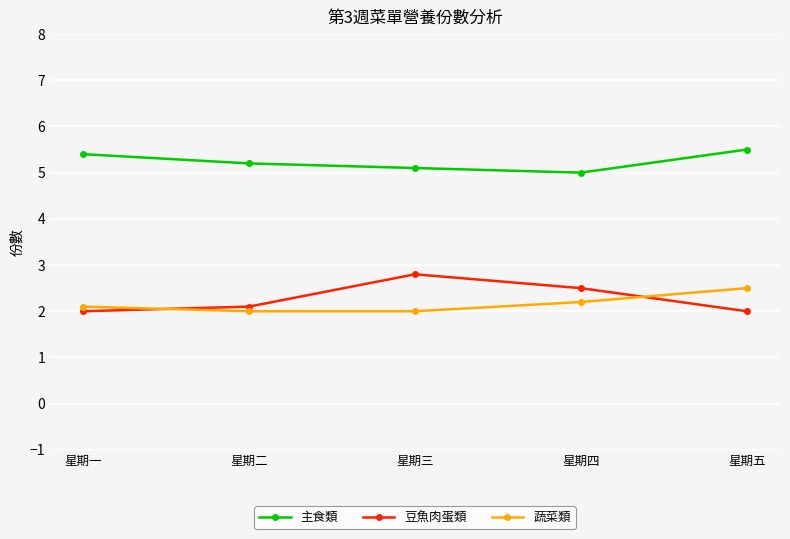

Reading left to right, what are all the values shown in this chart?

主食類: 星期一=5.4	星期二=5.2	星期三=5.1	星期四=5.0	星期五=5.5
豆魚肉蛋類: 星期一=2.0	星期二=2.1	星期三=2.8	星期四=2.5	星期五=2.0
蔬菜類: 星期一=2.1	星期二=2.0	星期三=2.0	星期四=2.2	星期五=2.5